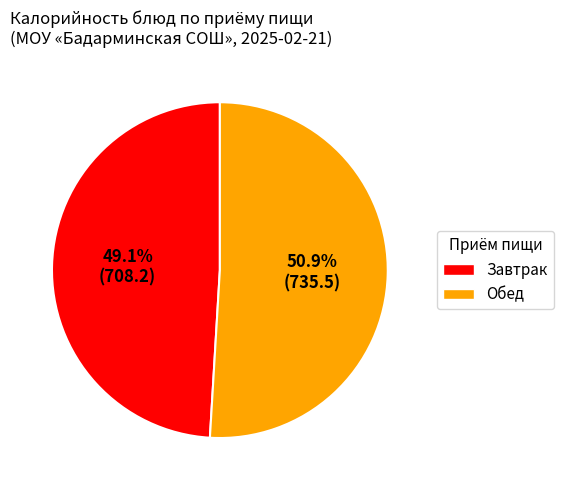

How many segments does this pie chart have?

2